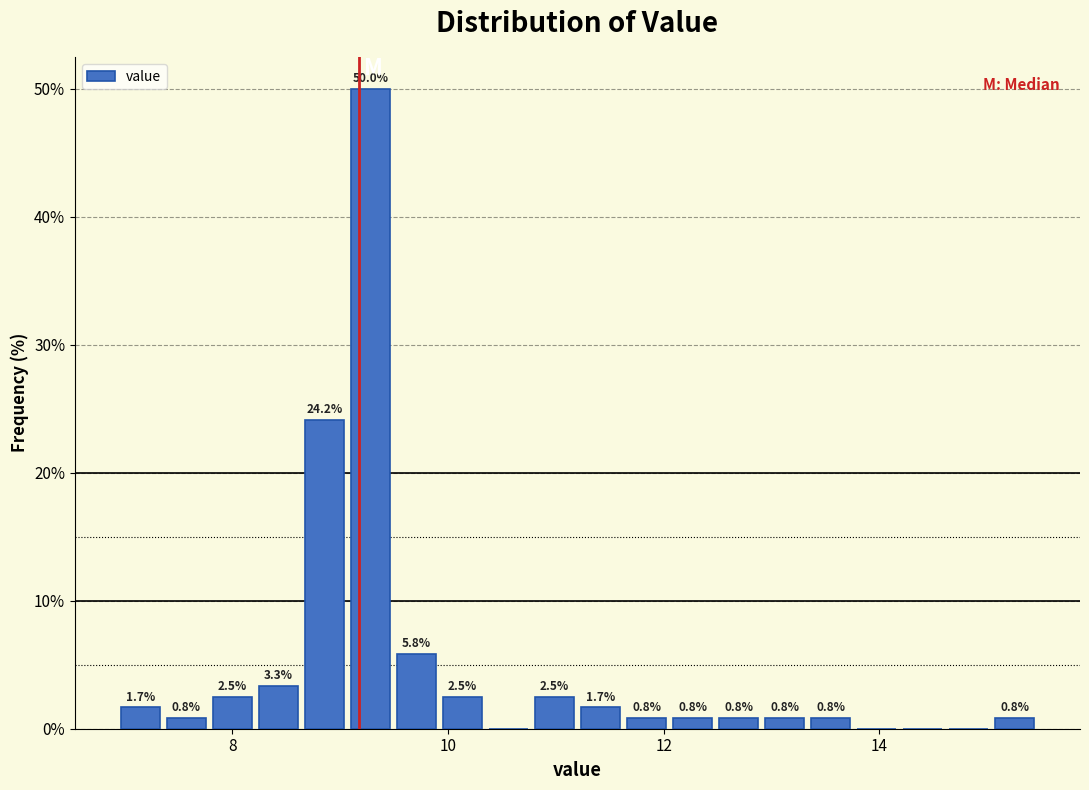

Read against the x-axis, roughly where is the centre of the tallest bar?

9.2